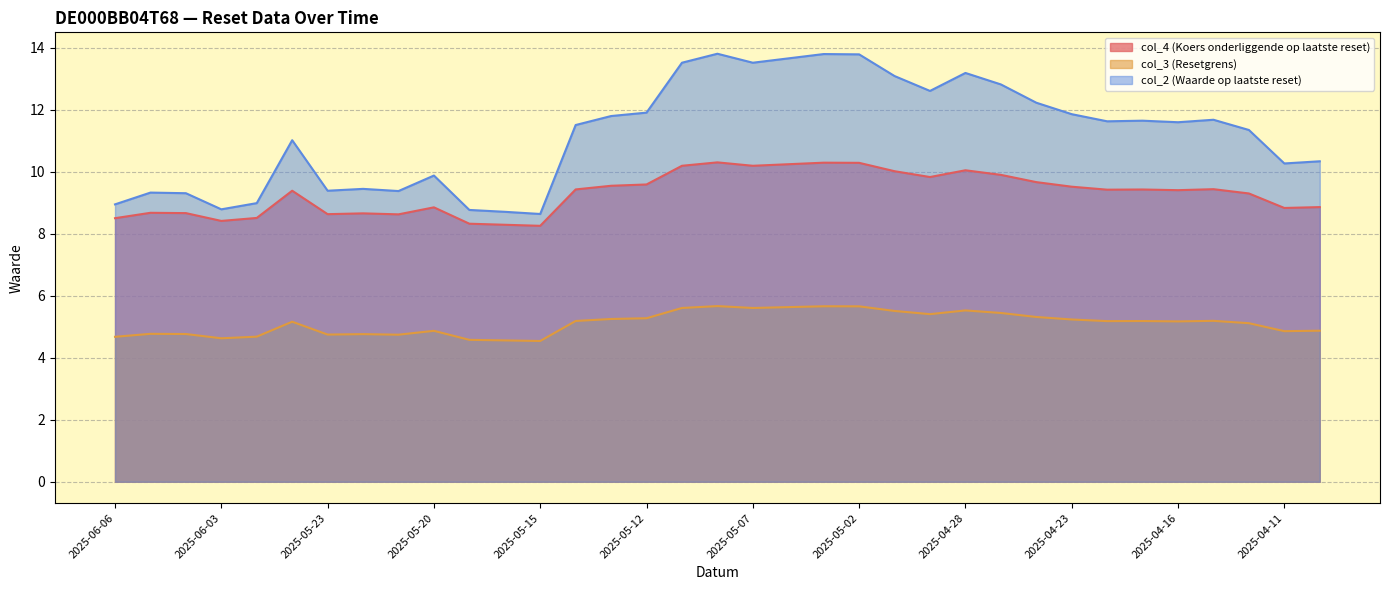

At which category does col_2 (Waarde op laatste reset) reach its first local peak?

2025-06-05